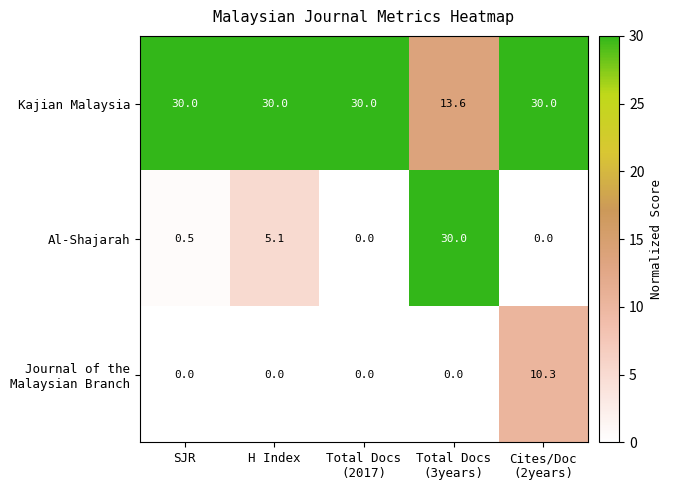

What is the difference between the maximum and minimum values in the Kajian Malaysia series?

16.4